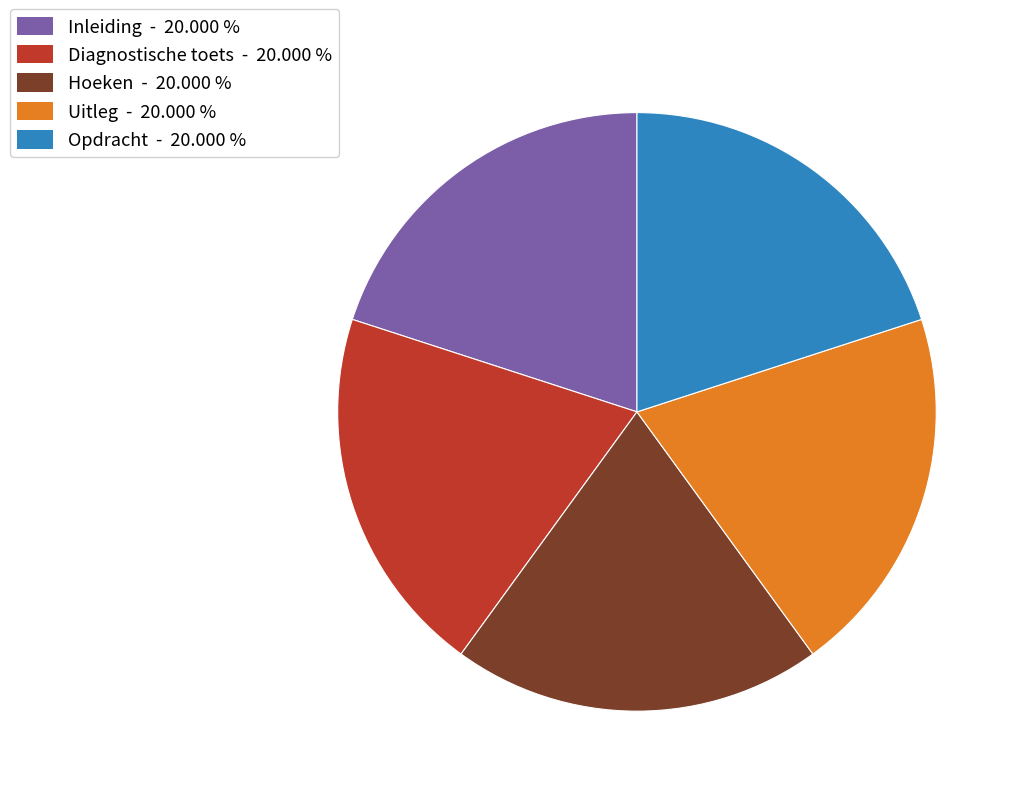

Does any single category account for the majority?

No